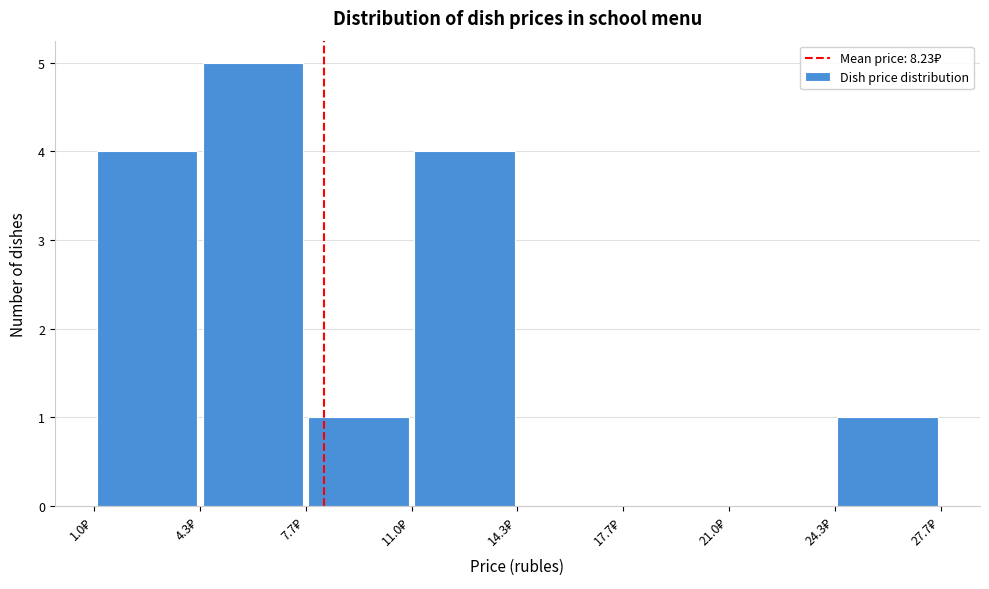

Reading left to right, transcribe this chart: for each bar, give the range it covers on the x-axis and its height. Neither the bar edges nor the heights are printed on the chart, so give them approximately, as read against the axes.

1.0 to 4.5: 4
4.5 to 7.5: 5
7.5 to 11.0: 1
11.0 to 14.5: 4
14.5 to 17.5: 0
17.5 to 21.0: 0
21.0 to 24.5: 0
24.5 to 27.5: 1